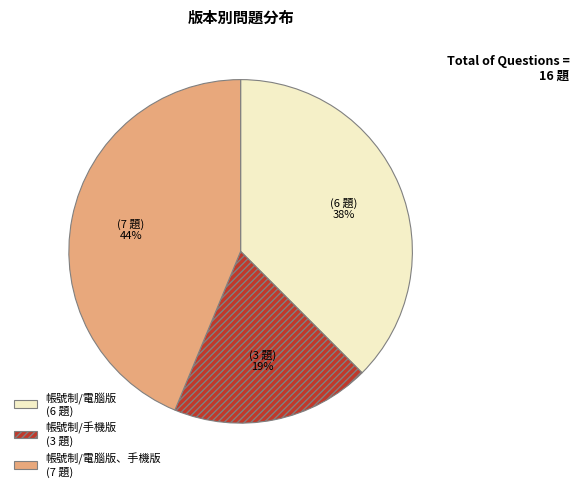

What percentage is the 帳號制/手機版 (3 題) slice, to the nearest percent?

19%